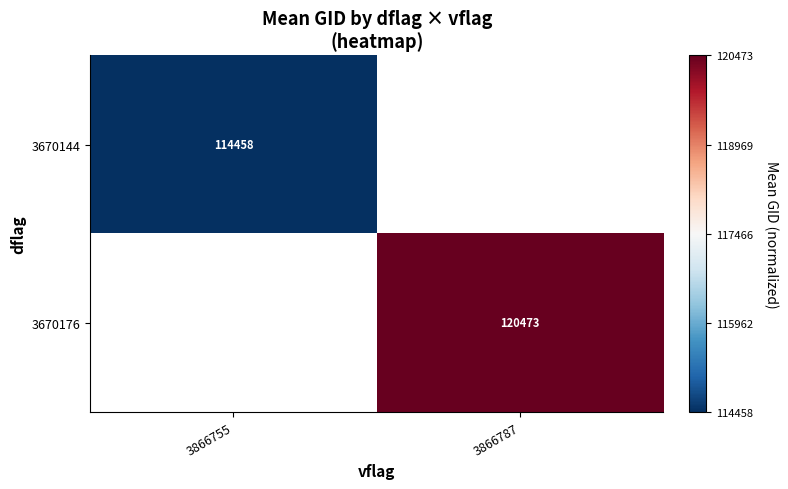

Is the value of 3670176 at 3866787 greater than the value of 3670144 at 3866755?

Yes